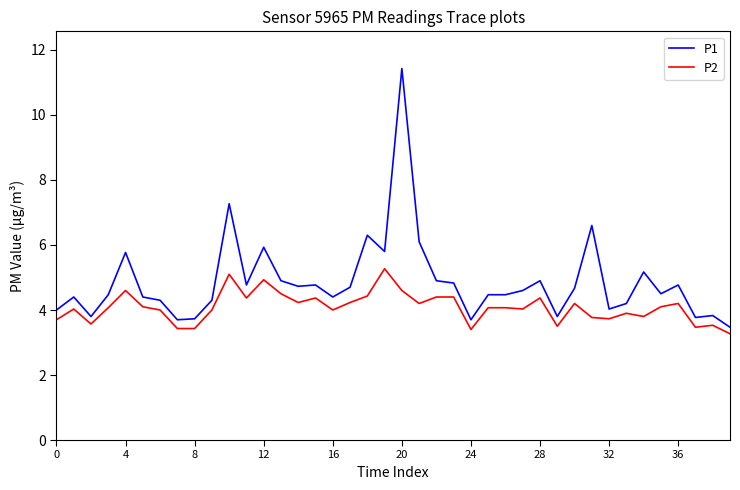

What is the minimum value for P1?

3.5